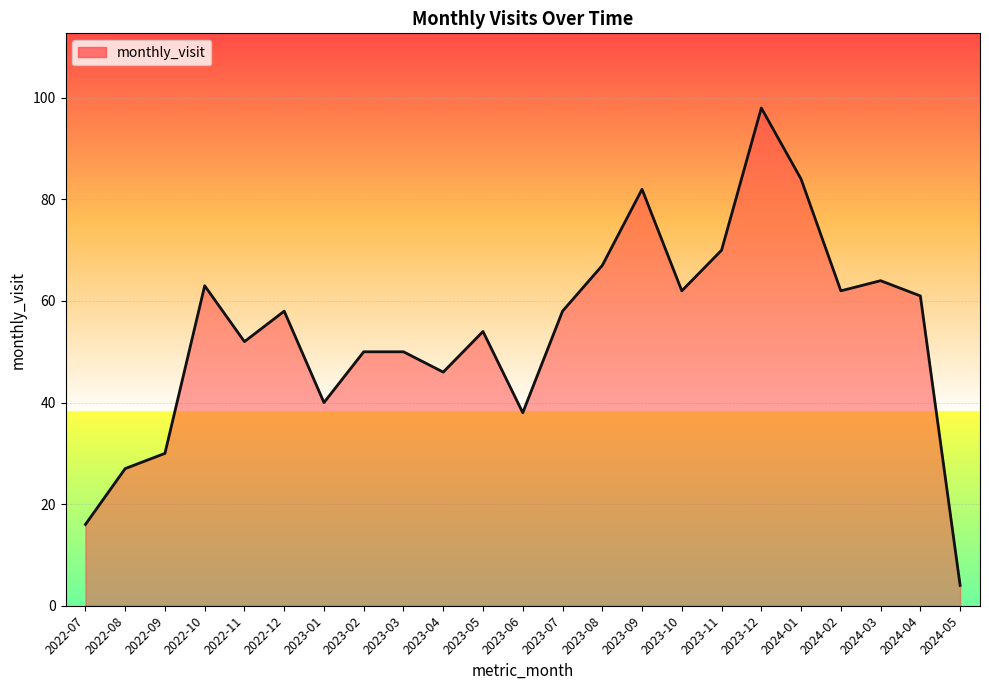

True or false: the data shows 54 at 2023-05.

True